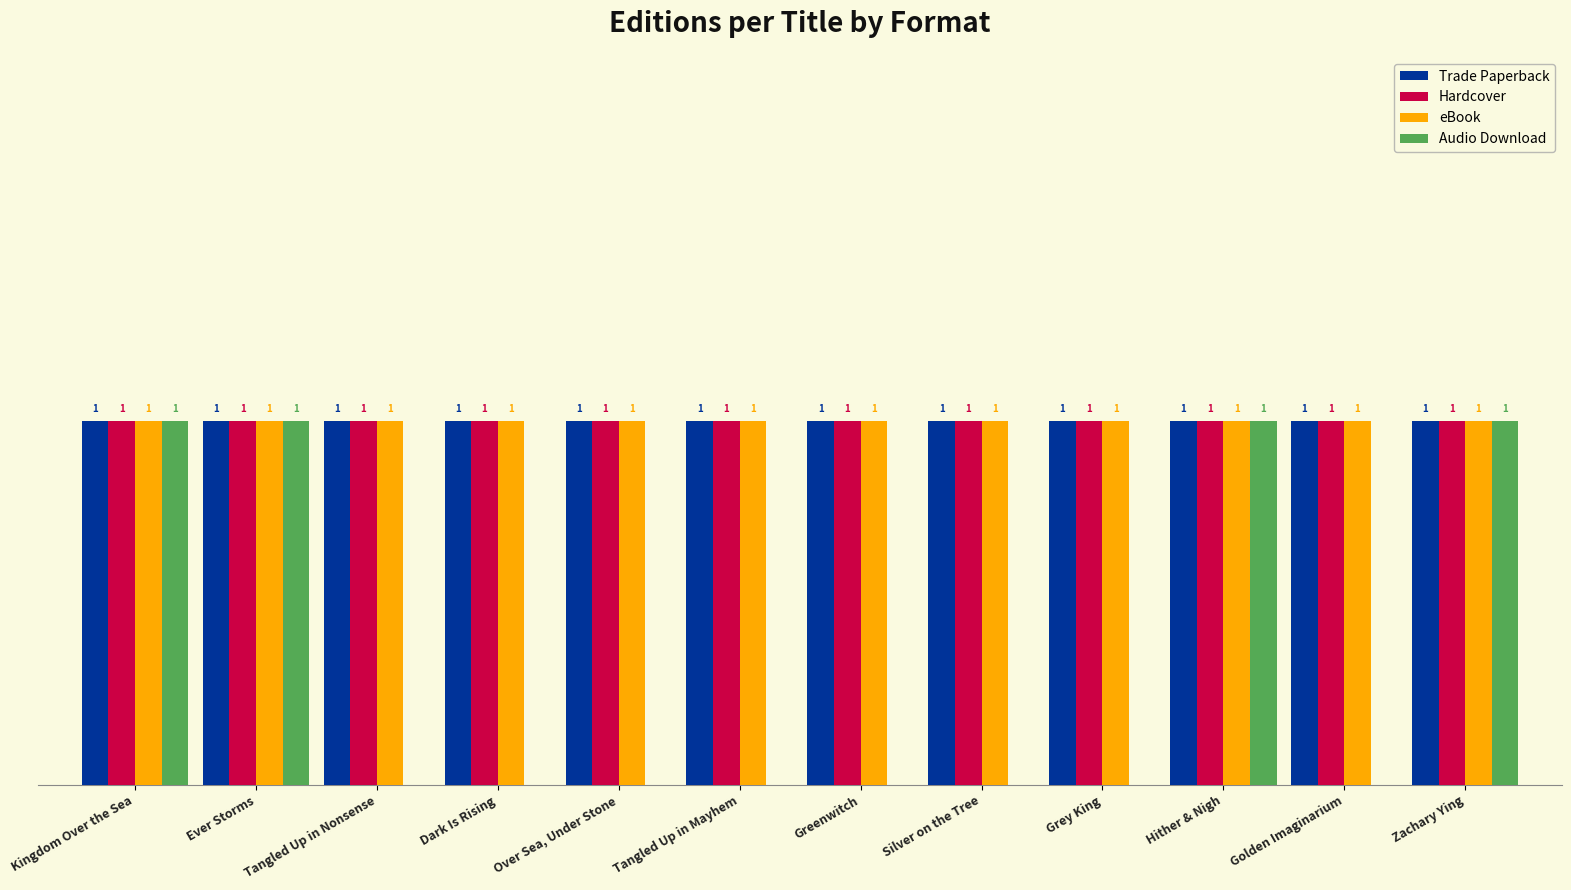

Between Zachary Ying and Greenwitch, which is larger?

Zachary Ying